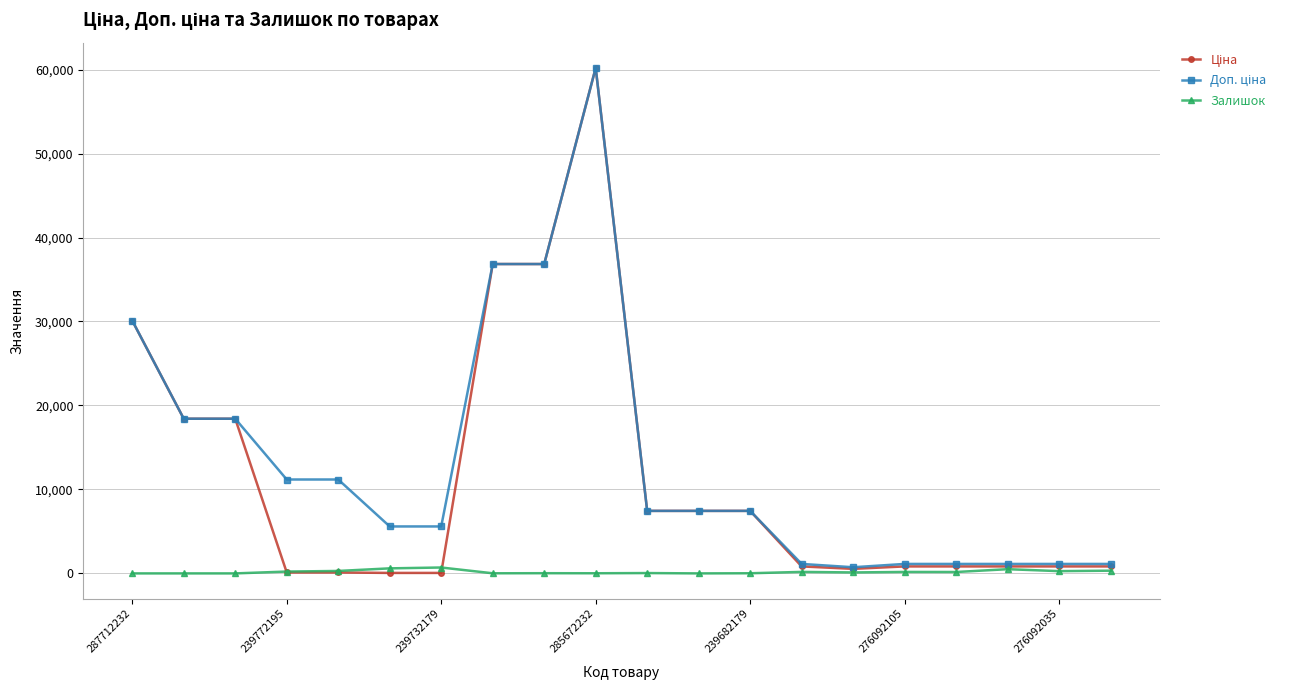

What is the difference between the maximum and minimum values in the Залишок series?

702.0